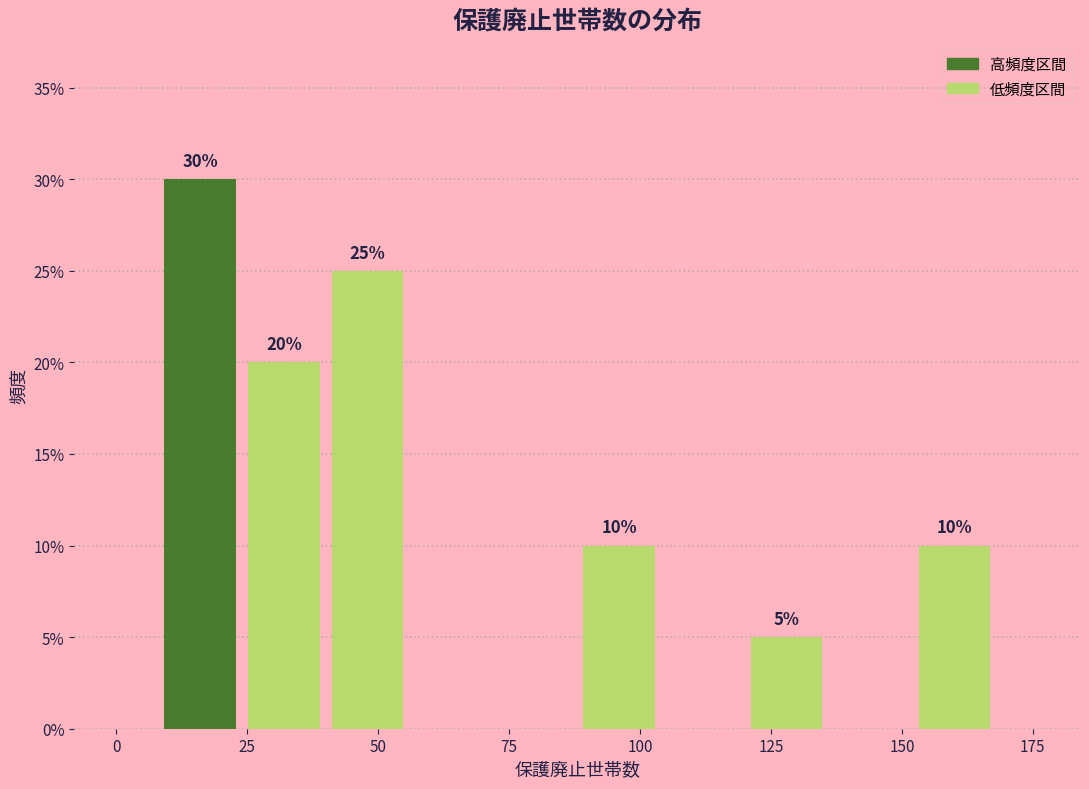

Around what value on the x-axis is the tallest bar? Give the approximate position of its centre, as read against the axis.

15